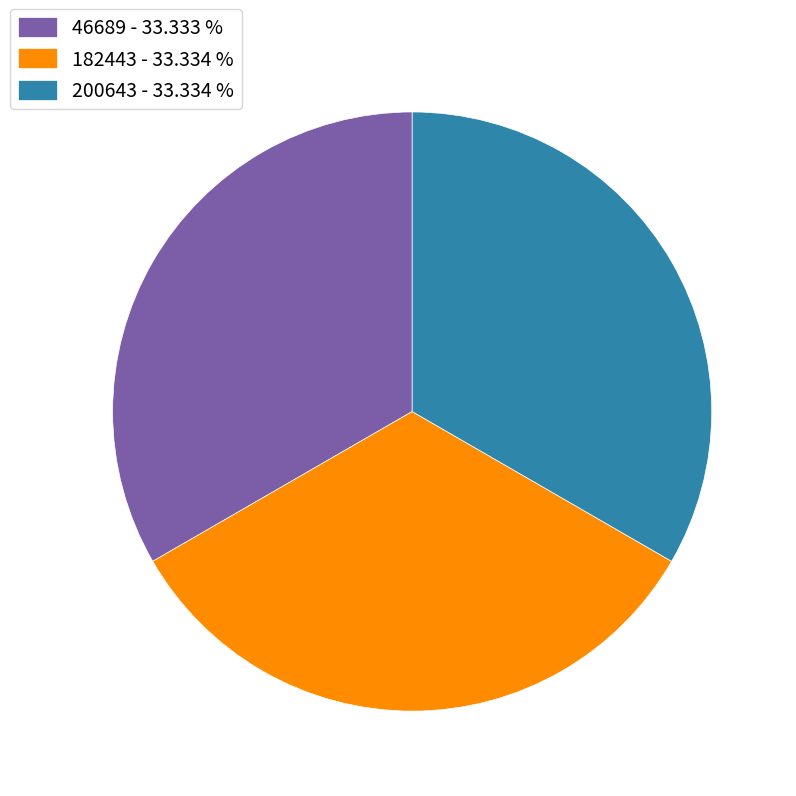

Does 46689 - 33.333 % account for over 50% of the chart?

No